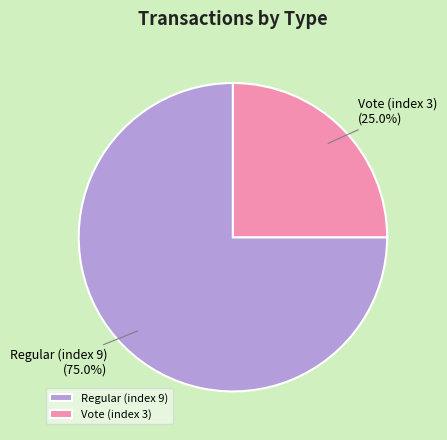

Between Regular (index 9) (75.0%) and Vote (index 3) (25.0%), which is larger?

Regular (index 9) (75.0%)